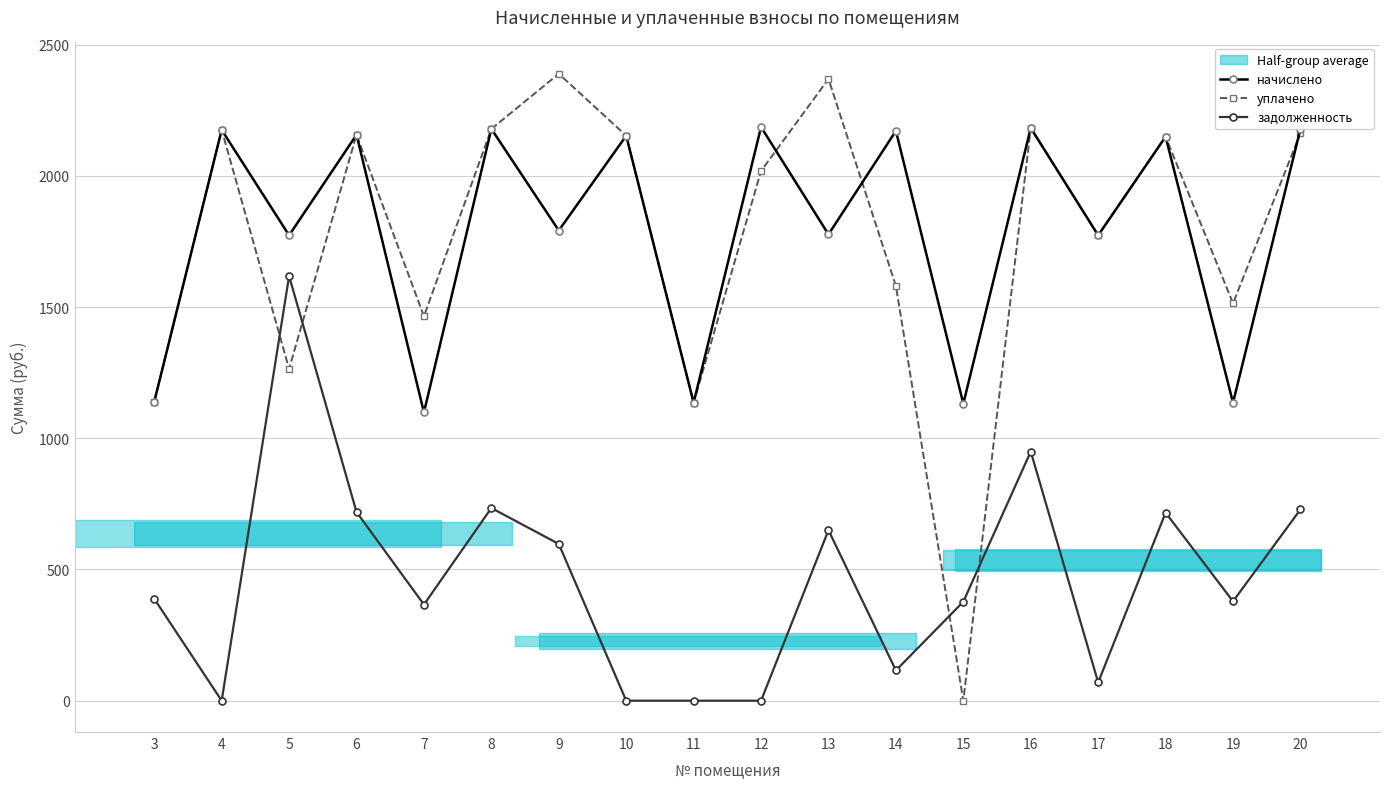

How many values in the начислено series exceed 2149?

9